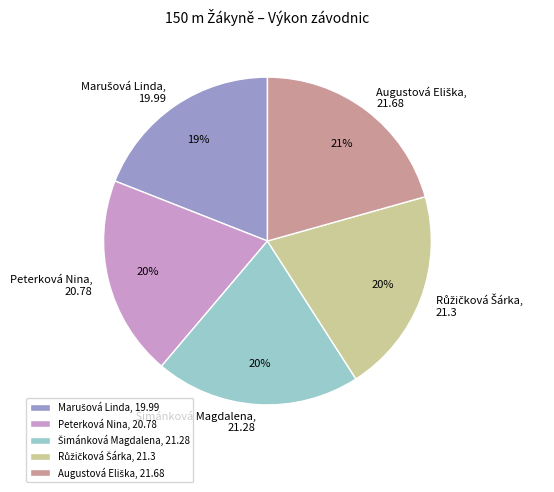

To the nearest percent, what is the difference between the largest and smallest slice percentages?

2%